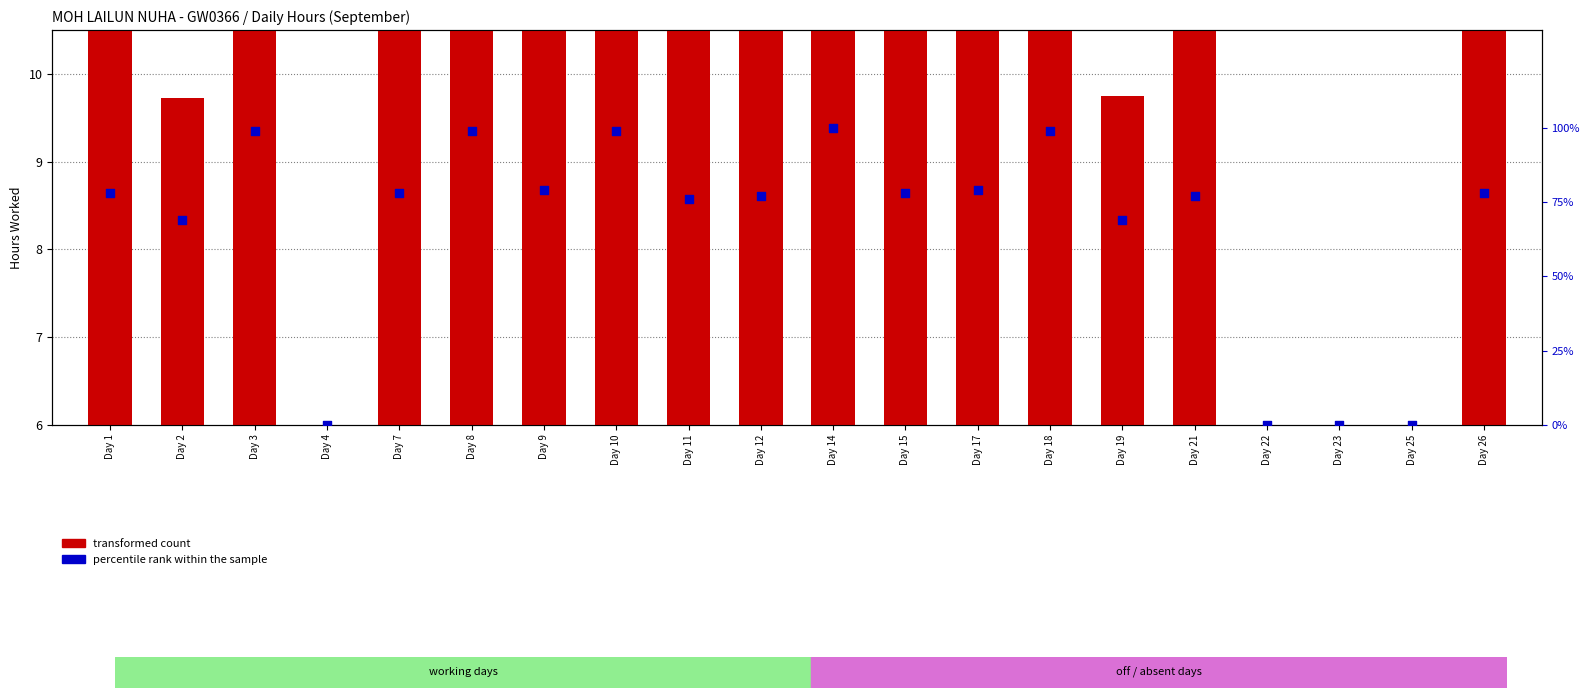

Which series reaches the maximum Y coordinate?

percentile rank within the sample